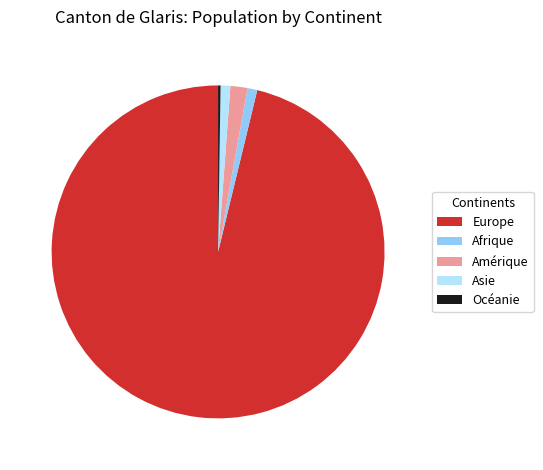

True or false: Asie accounts for 16% of the total.

False